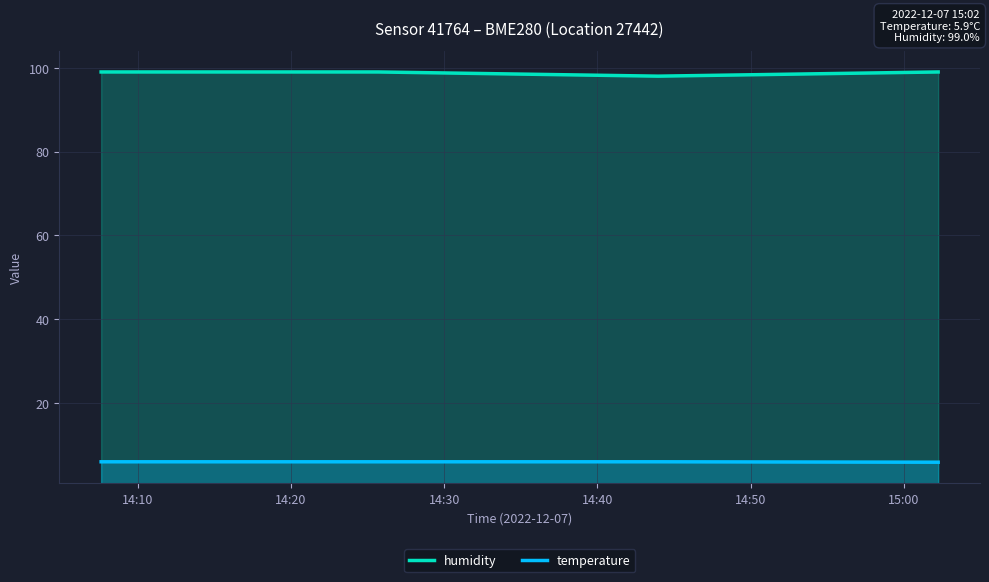

Which series has the largest total across all categories?

humidity